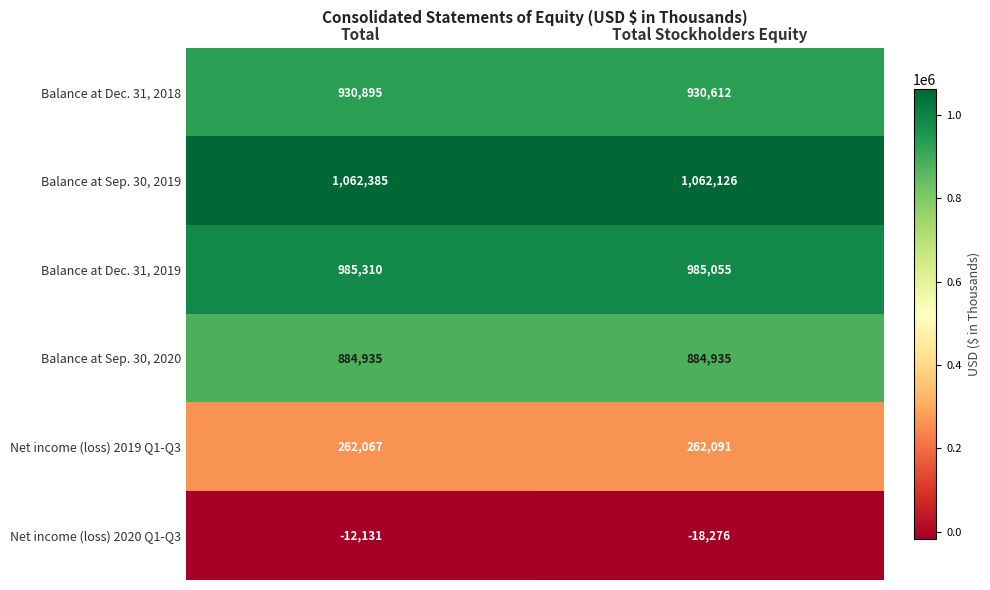

At Total Stockholders Equity, list the series in order from largest to smallest.

Balance at Sep. 30, 2019, Balance at Dec. 31, 2019, Balance at Dec. 31, 2018, Balance at Sep. 30, 2020, Net income (loss) 2019 Q1-Q3, Net income (loss) 2020 Q1-Q3